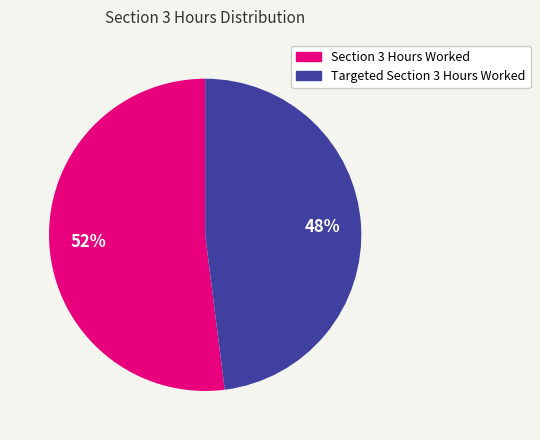

To the nearest percent, what percentage of the pie is Section 3 Hours Worked?

52%